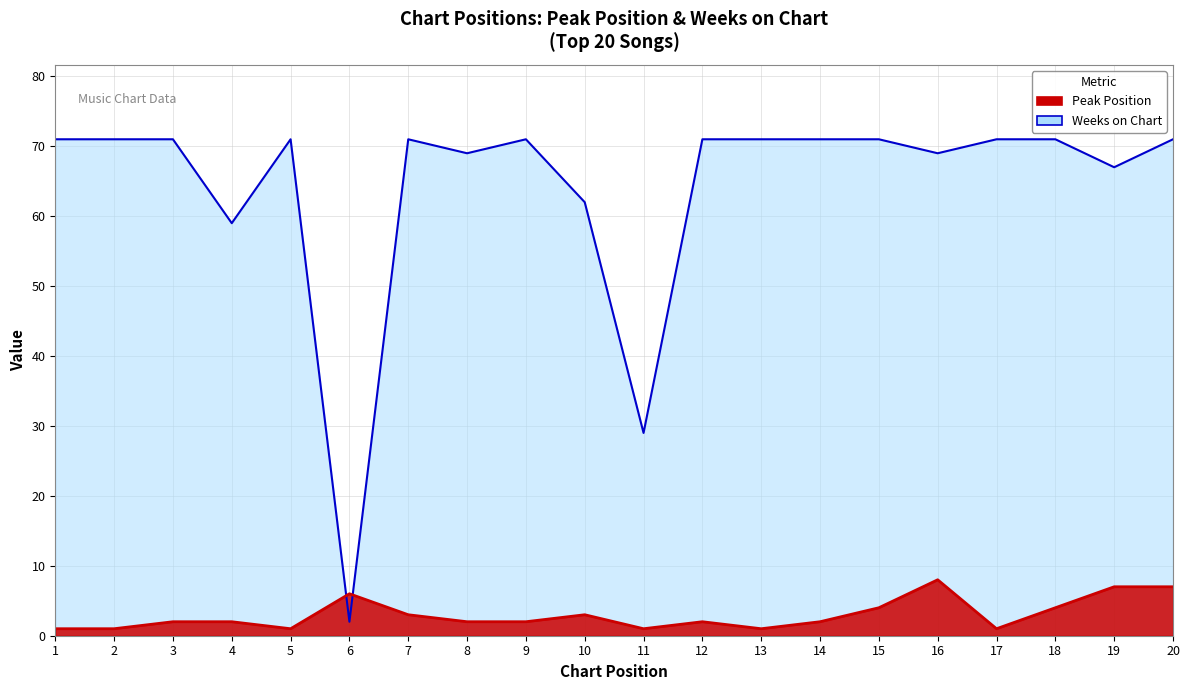

Reading left to right, extract all data points from this chart.

Peak Position: 1=1	2=1	3=2	4=2	5=1	6=6	7=3	8=2	9=2	10=3	11=1	12=2	13=1	14=2	15=4	16=8	17=1	18=4	19=7	20=7
Weeks on Chart: 1=71	2=71	3=71	4=59	5=71	6=2	7=71	8=69	9=71	10=62	11=29	12=71	13=71	14=71	15=71	16=69	17=71	18=71	19=67	20=71